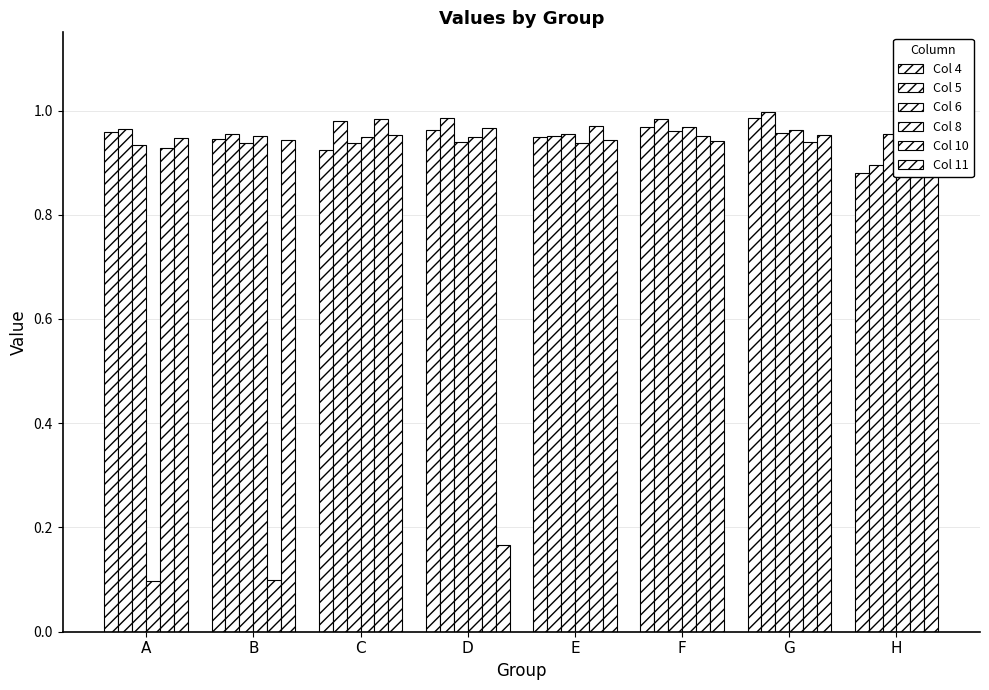

At which category does the chart reach its peak across all series?

H